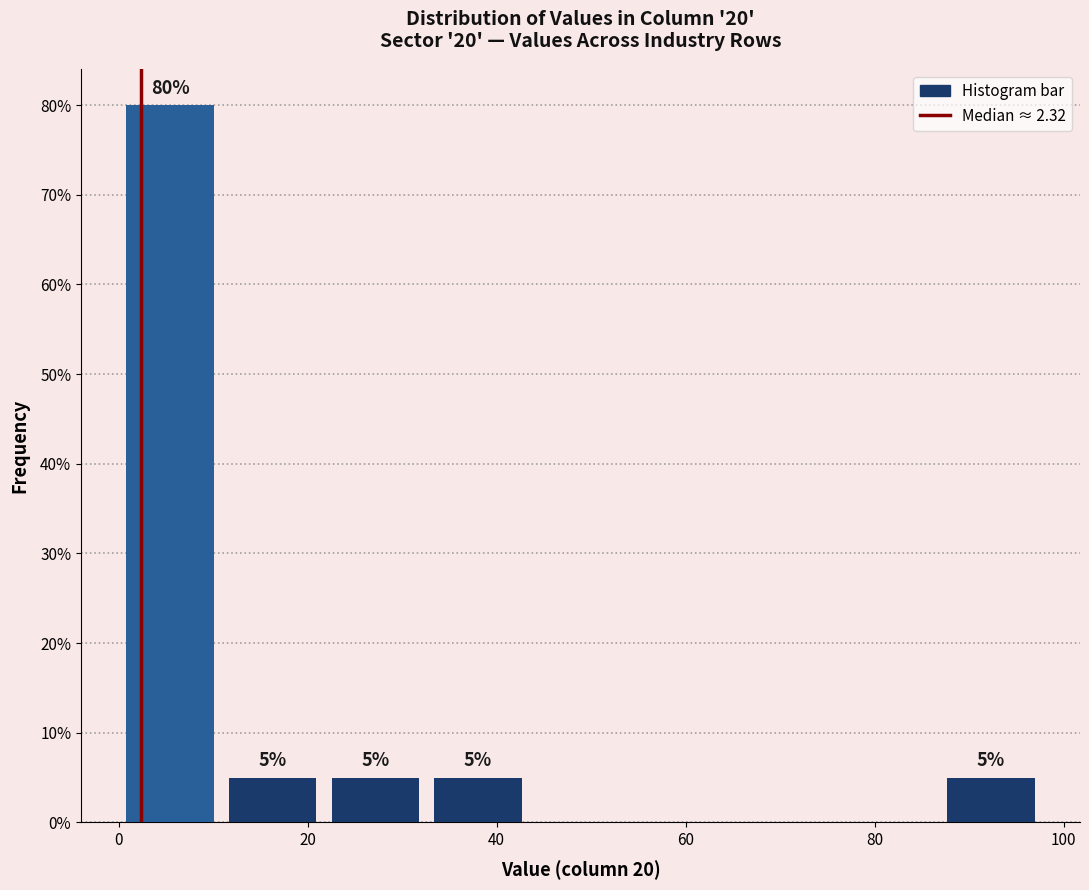

Over which range of the x-axis is the bar tallest?

0 to 10